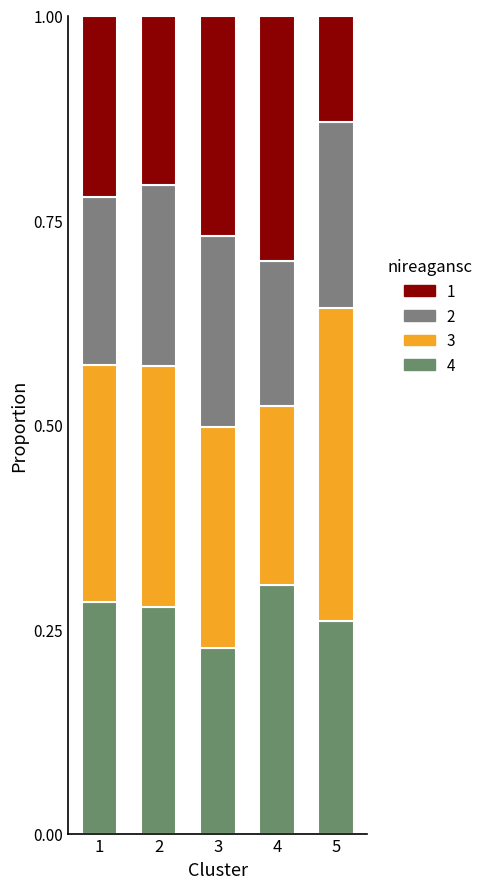

Does the chart contain any negative values?

No